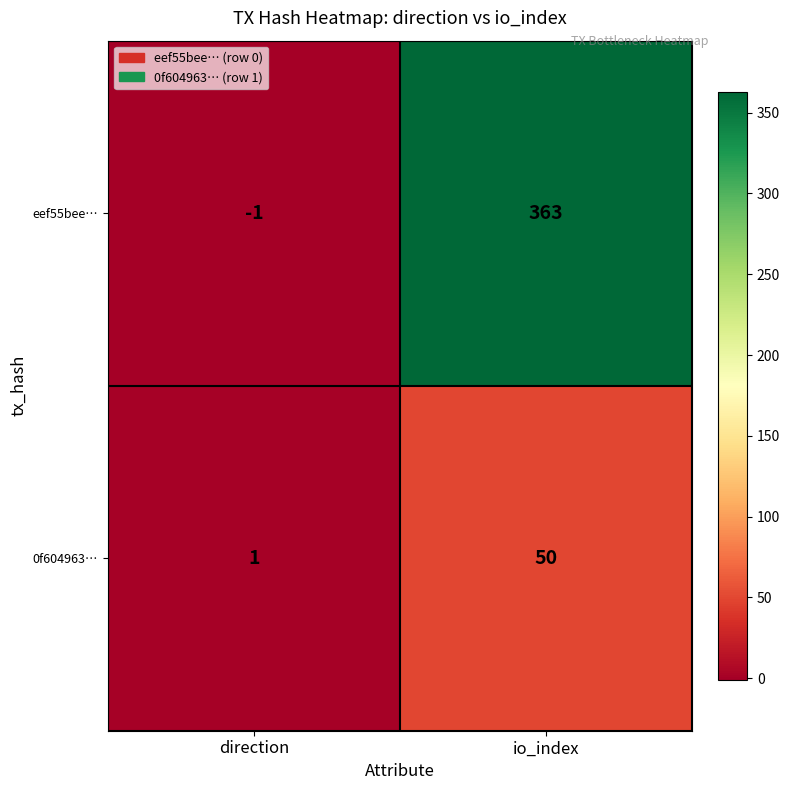

The eef55bee… series shows 363 at io_index. True or false?

True